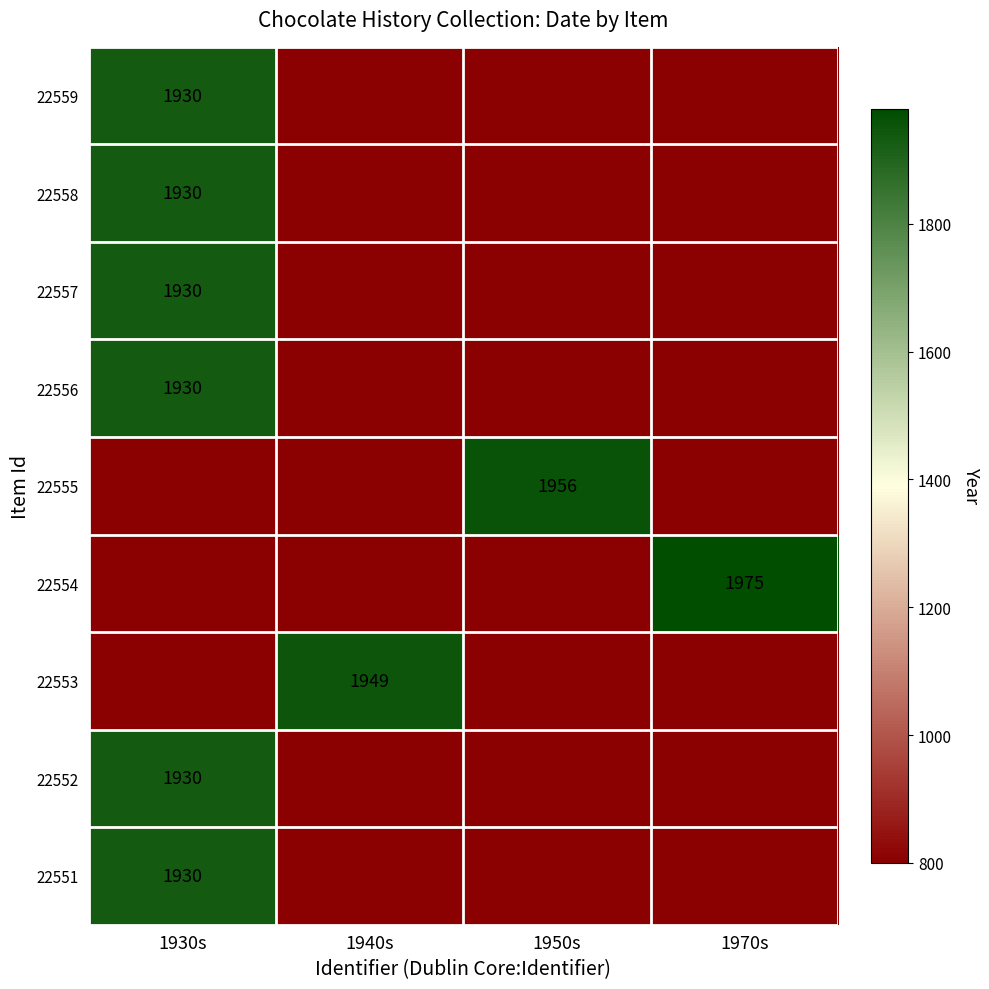

True or false: 22558 has a value of 1930 at 1930s.

True